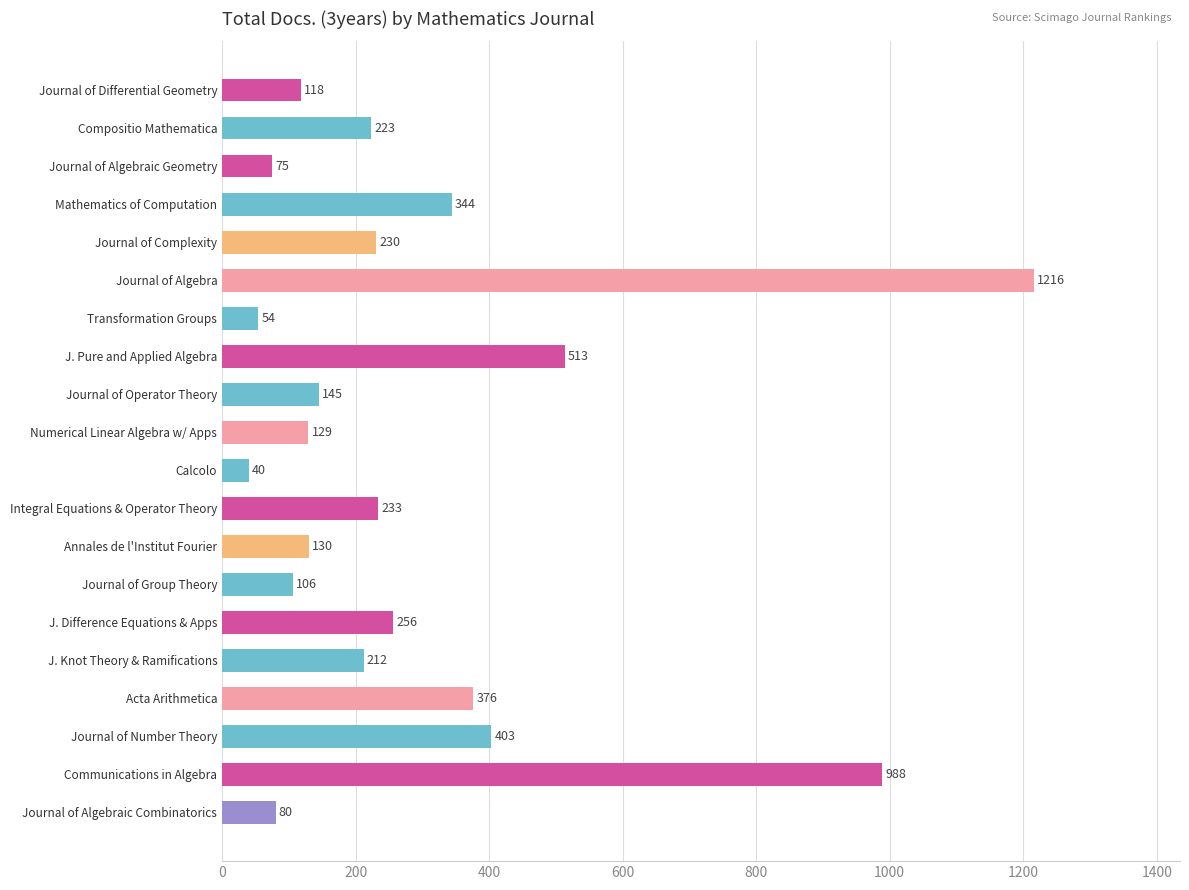

What is the label of the 11th bar from the top?

Calcolo